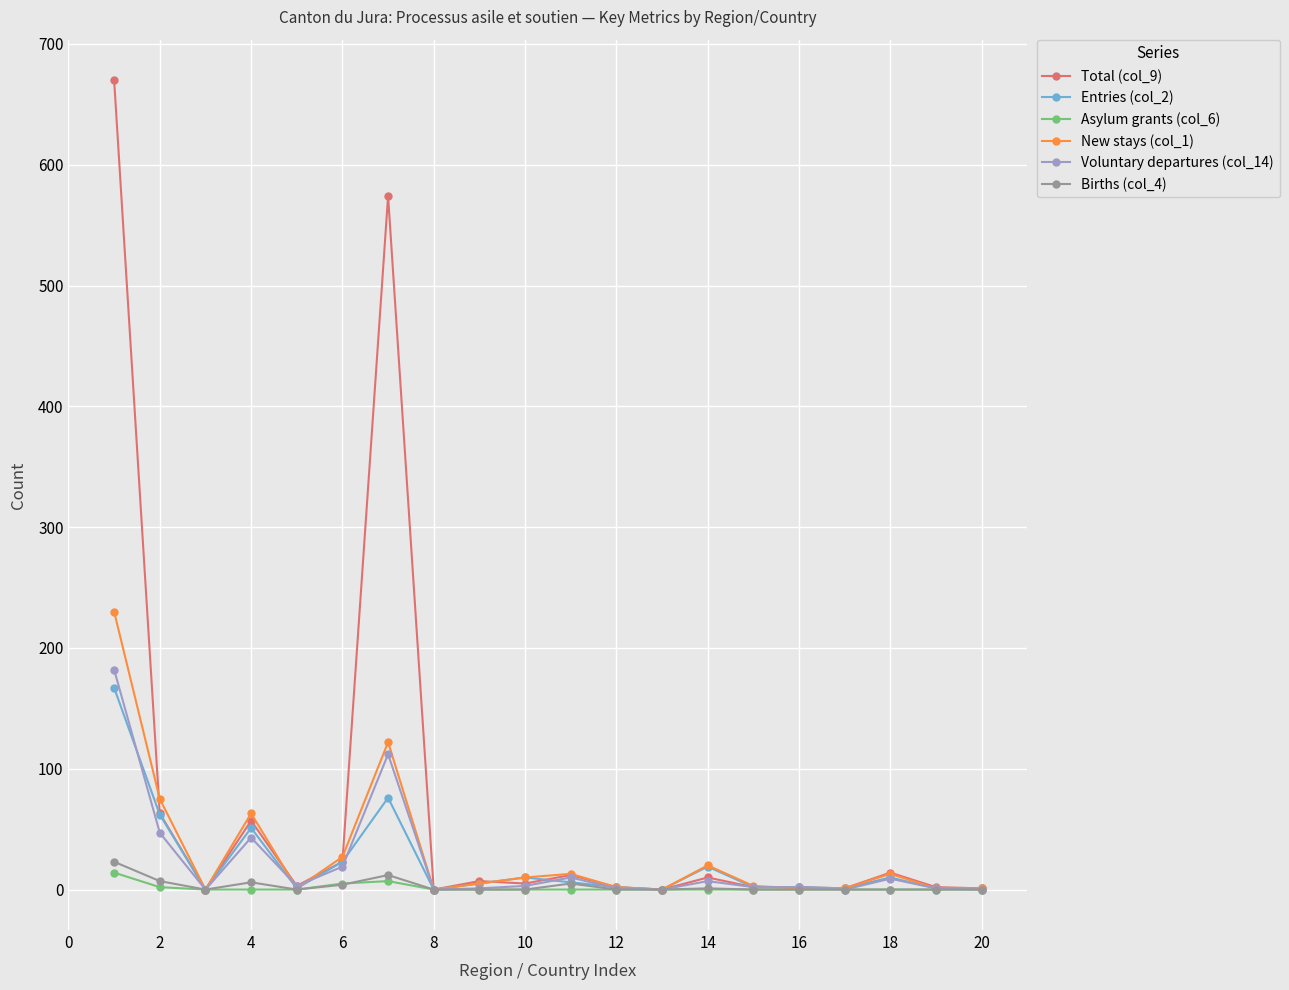

Which series has the largest total across all categories?

Total (col_9)